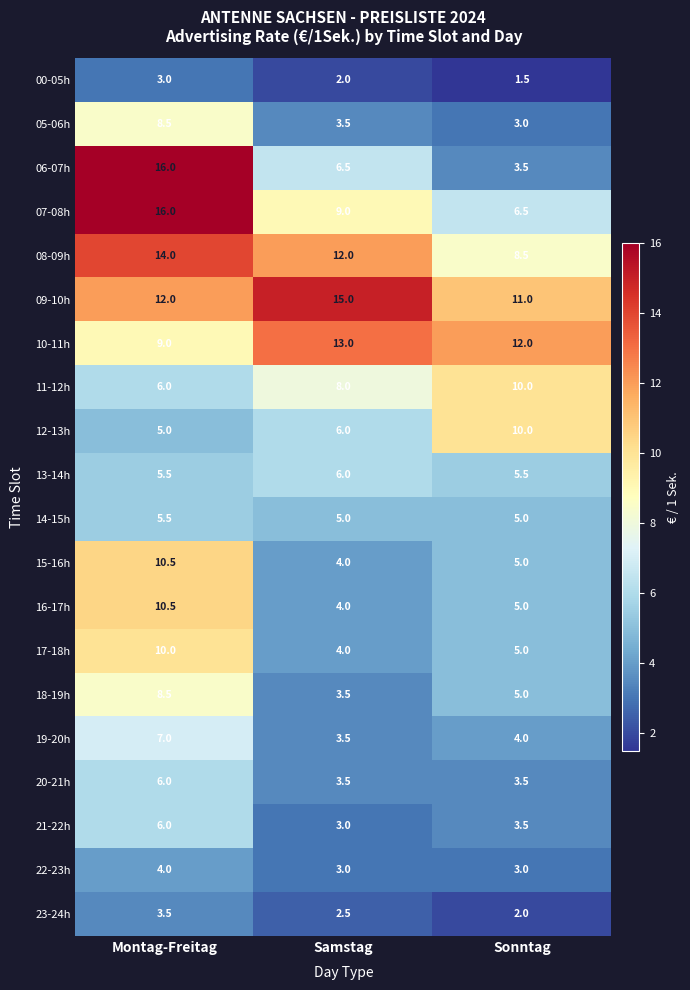

What is the minimum value for 08-09h?

8.5